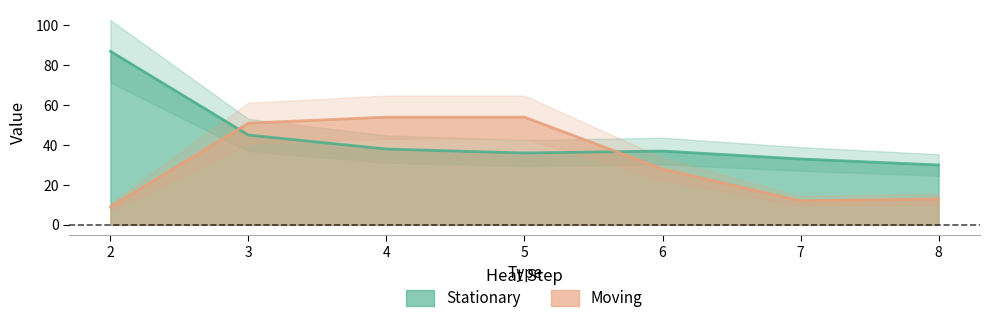

Rank the categories by Stationary value from highest to lowest.

2, 3, 4, 6, 5, 7, 8